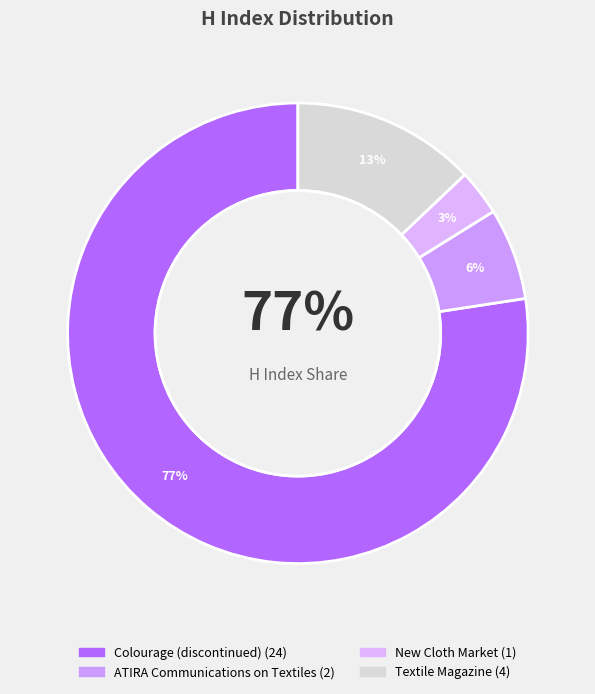

What is the ratio of the value at Textile Magazine to the value at New Cloth Market?

4.0